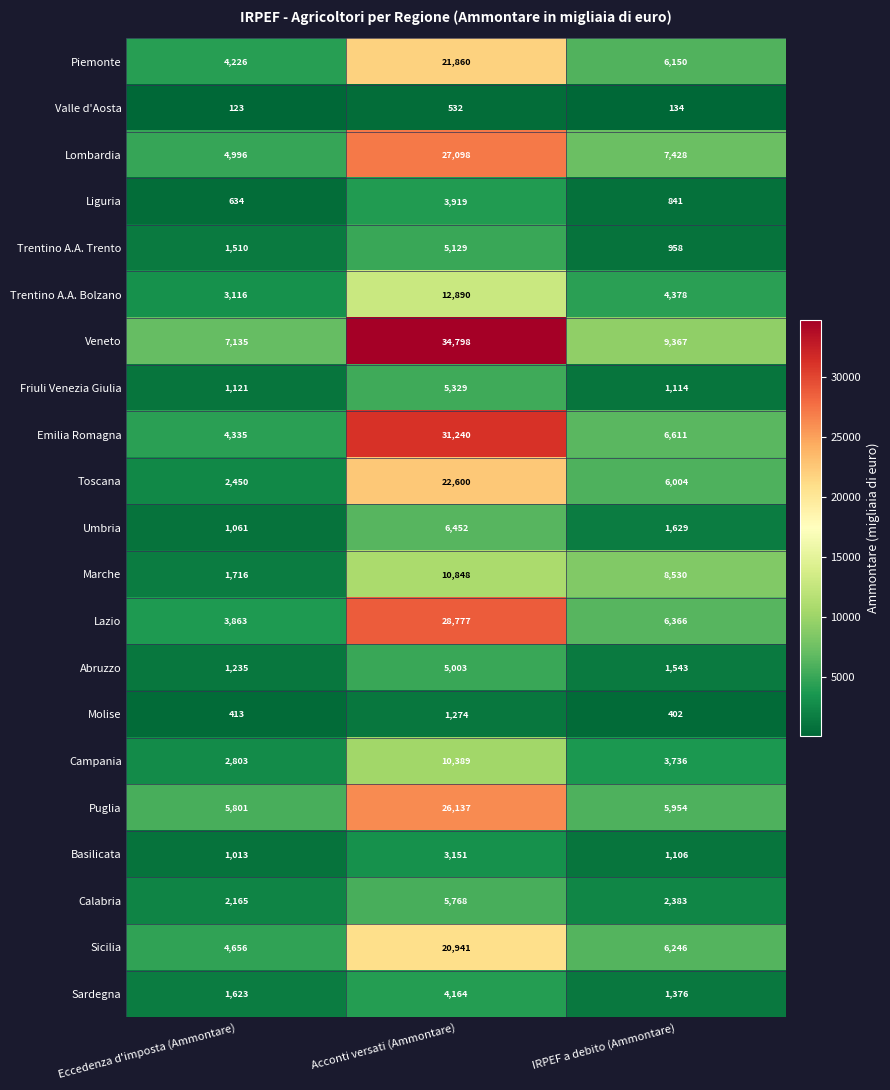

True or false: Lombardia has a value of 7428 at IRPEF a debito (Ammontare).

True